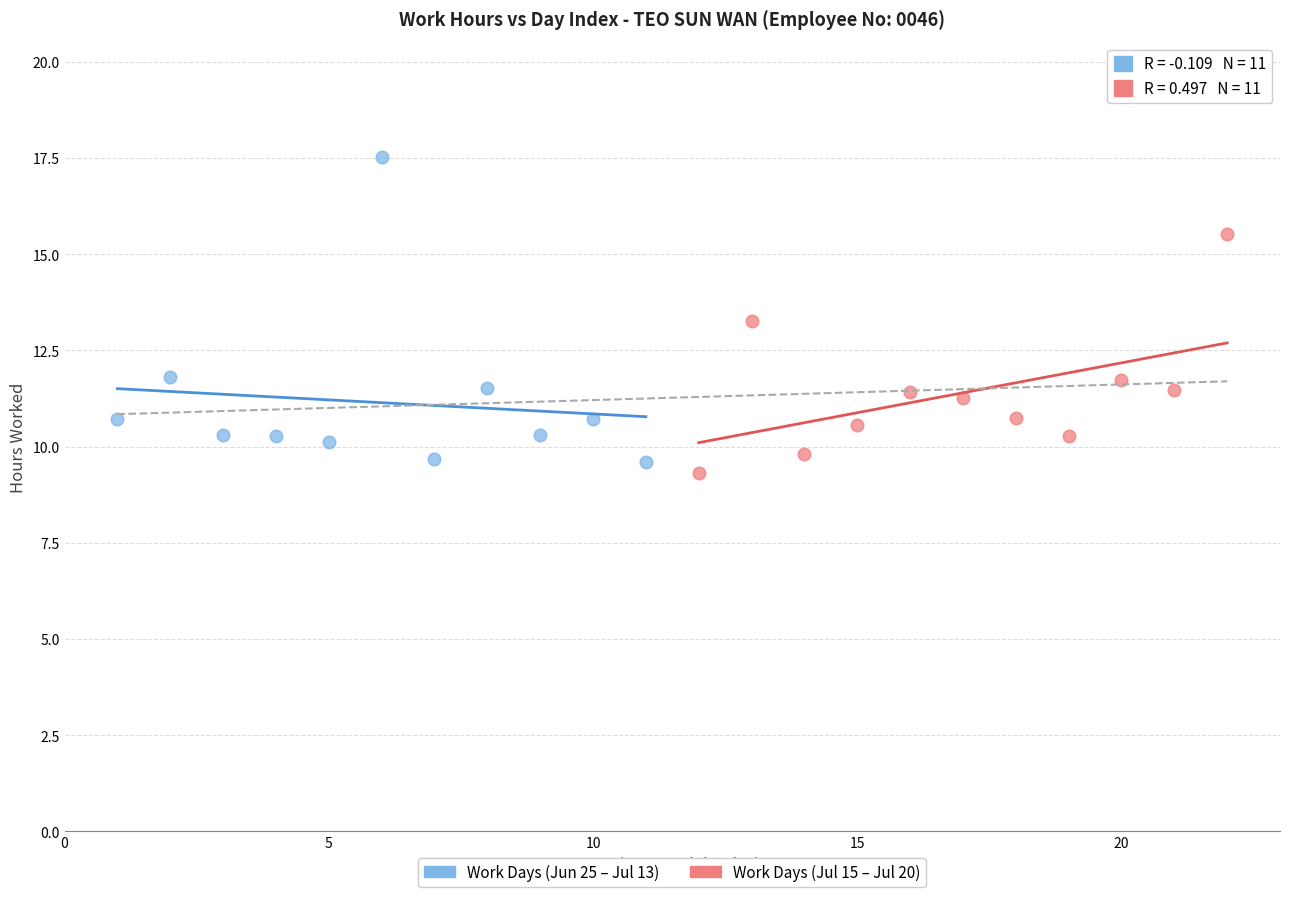

Which series has the largest Y range (max minus min)?

Work Days (Jun 25 – Jul 13)